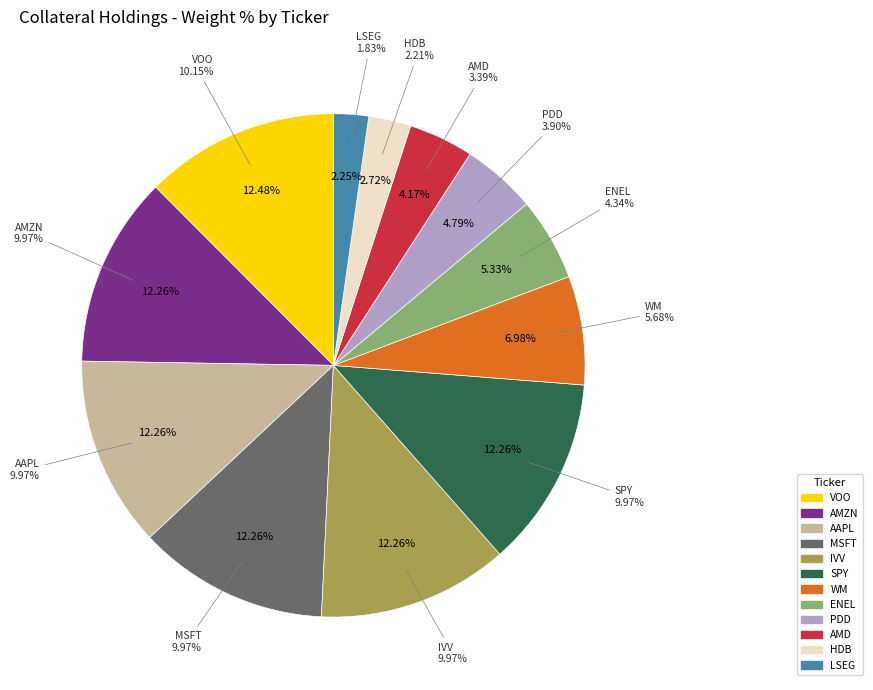

What is the largest slice in the pie chart?

VOO